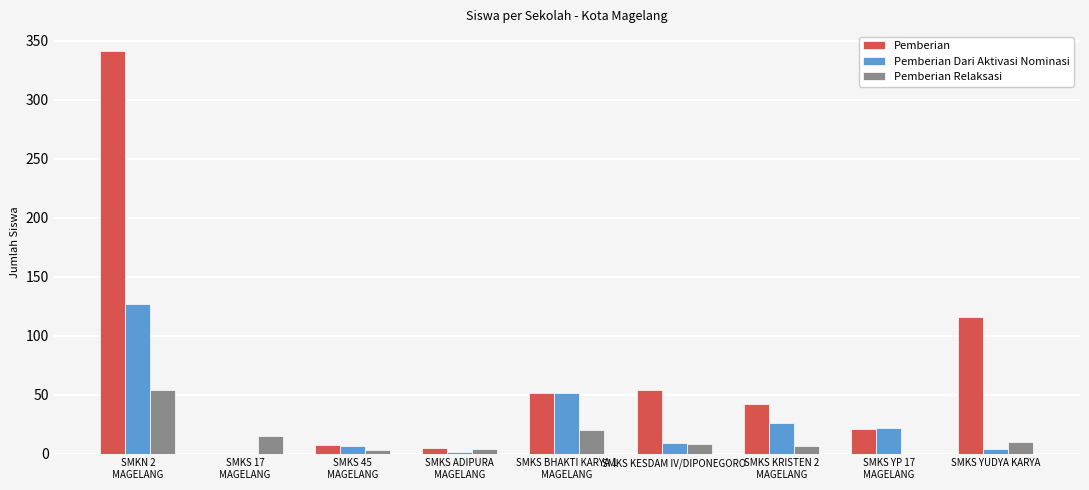

Are the bars grouped side by side (vs. stacked)?

Yes